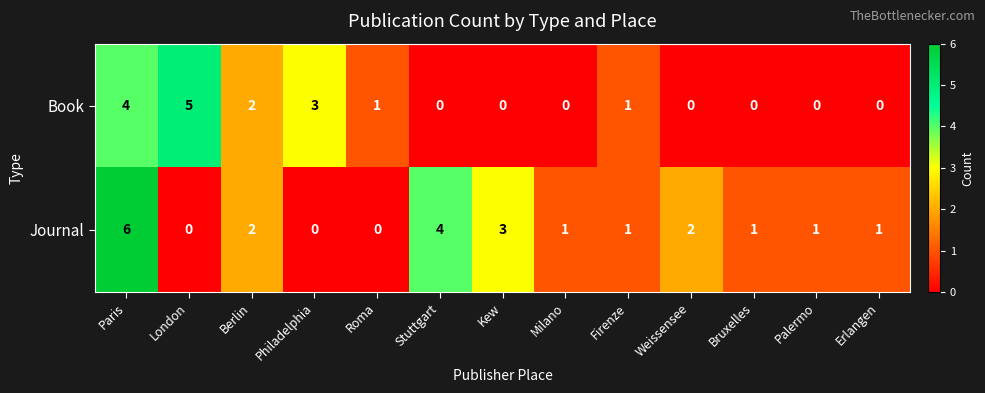

List the series in order of their overall mean, highest first.

Journal, Book